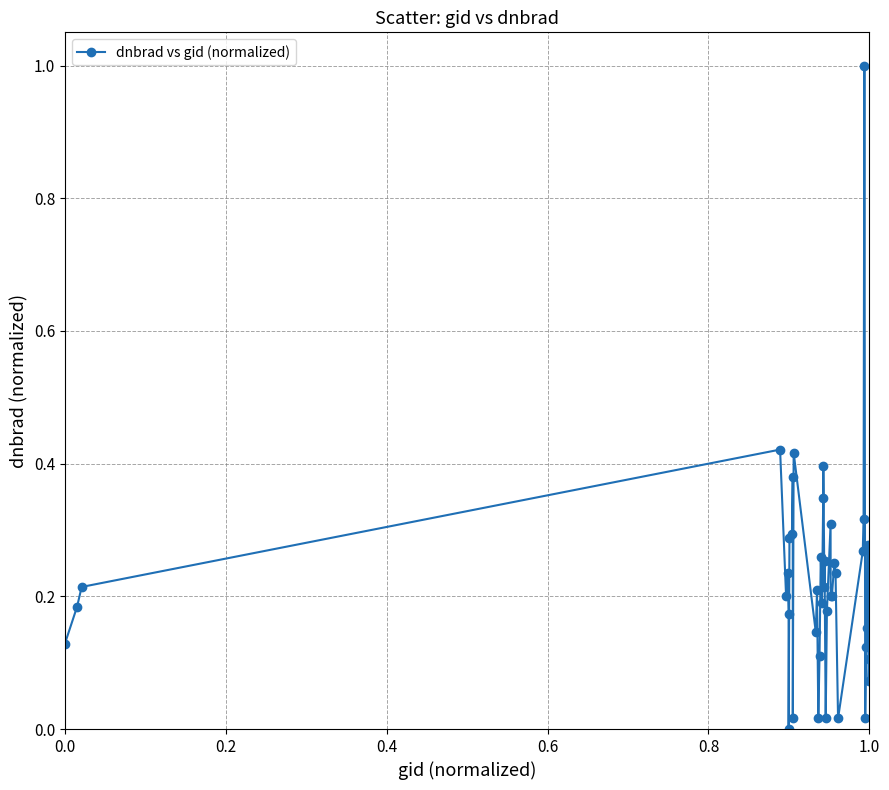

What is the difference between the maximum and second lowest values?

1.0